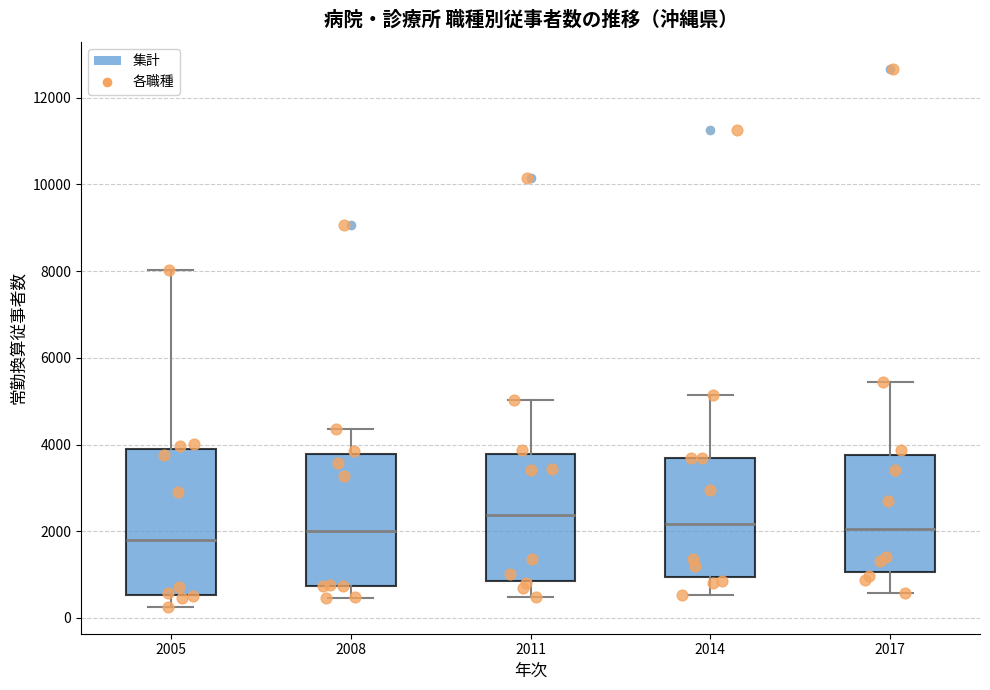

Comparing the boxes themselves (not the whiskers), which one is the tallest?

2005